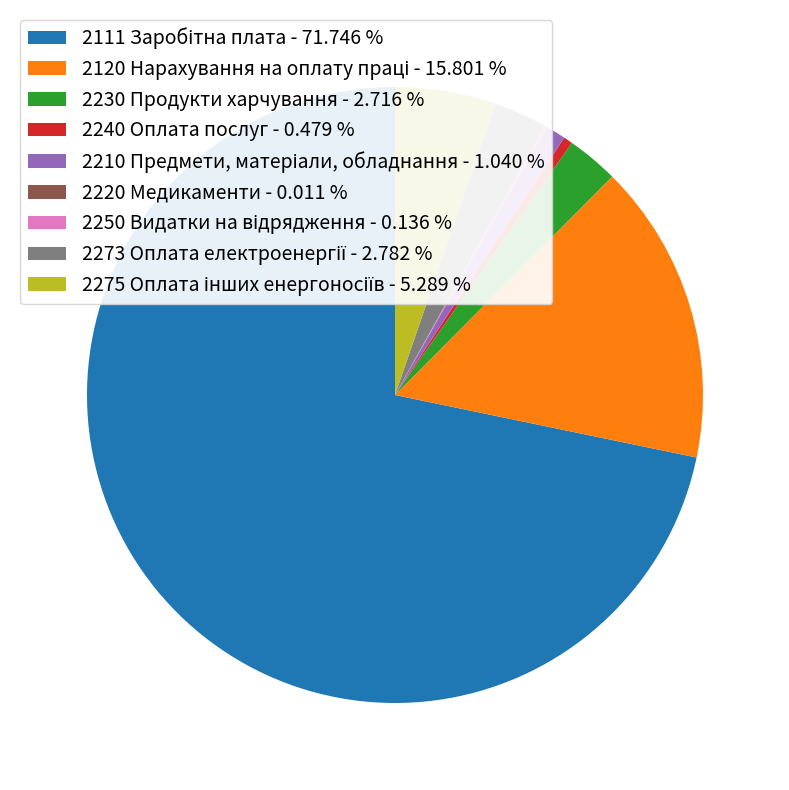

Does any single category account for the majority?

Yes